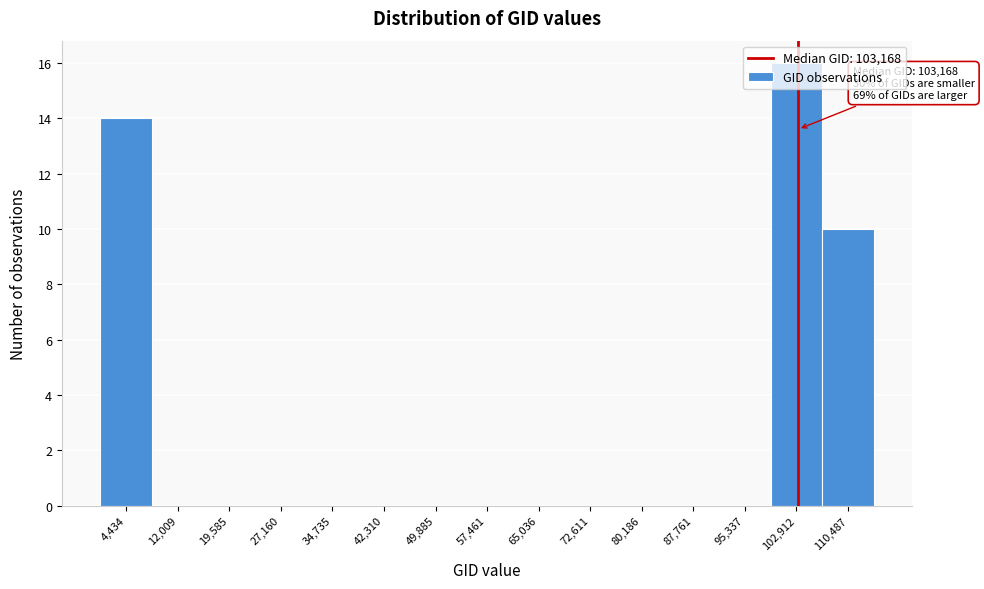

Over which range of the x-axis is the bar tallest?

99000 to 107000